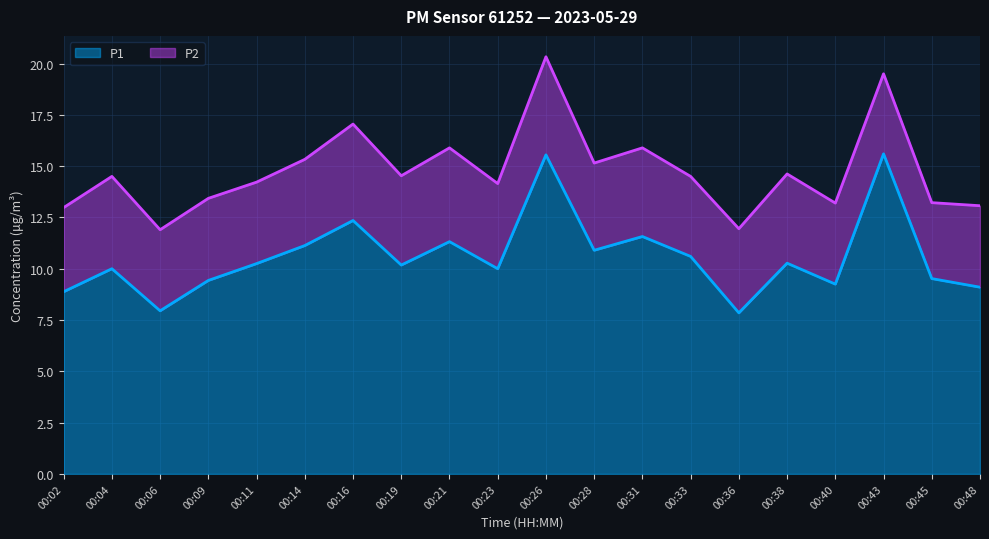

What is the smallest value displayed?

7.8